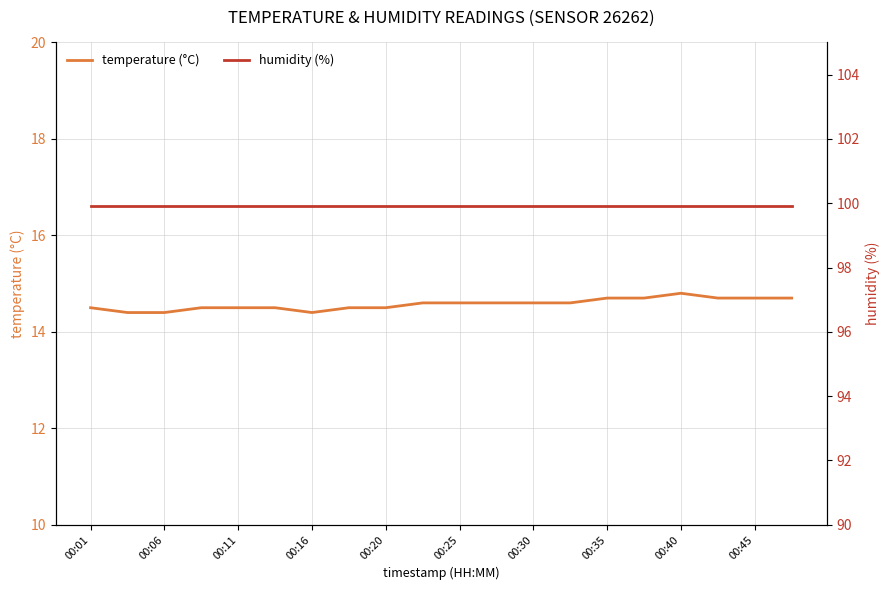

What is the highest value of the temperature (°C) series?

14.8